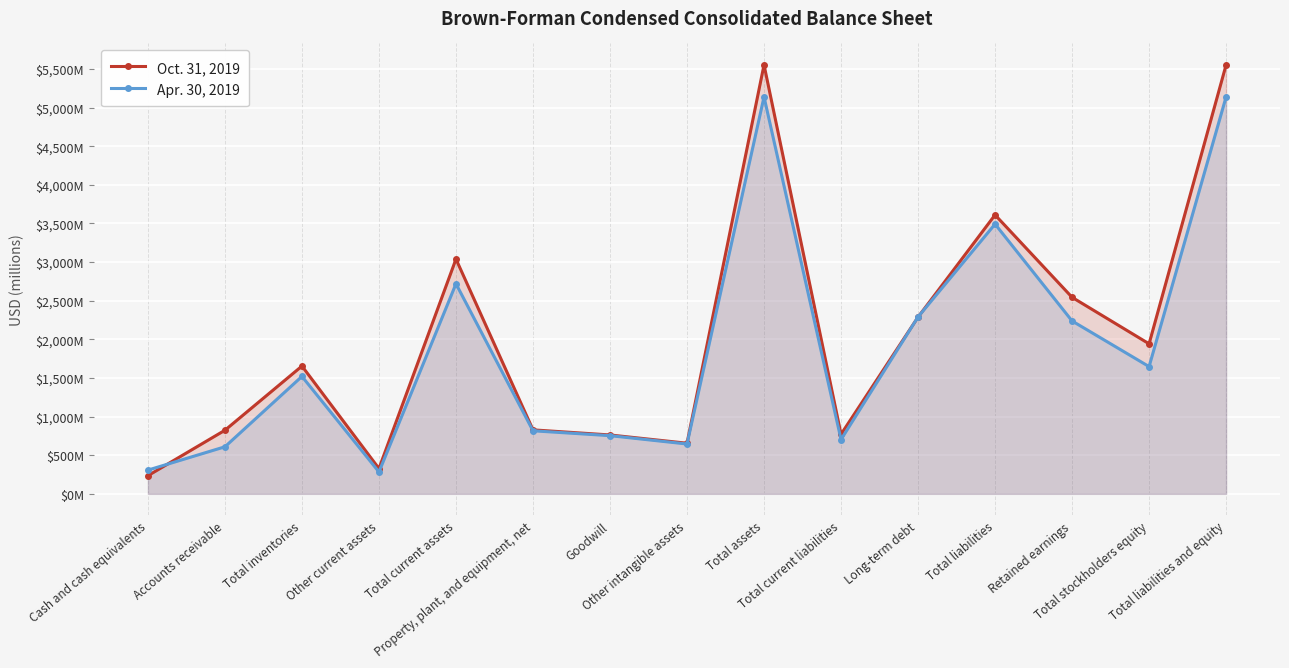

True or false: Apr. 30, 2019 and Oct. 31, 2019 intersect in this chart.

True